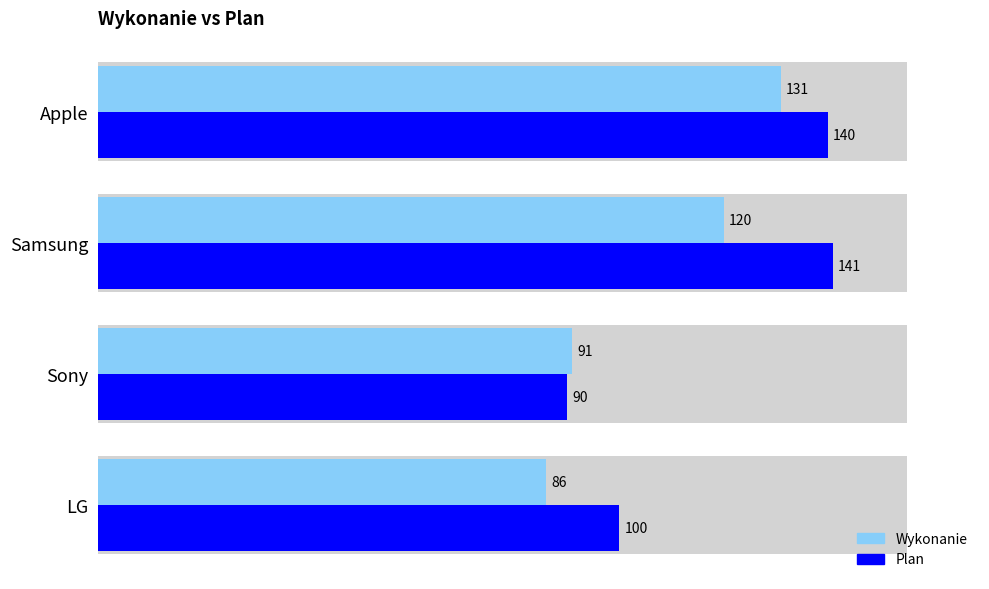

Is the value of Plan at Samsung greater than the value of Wykonanie at Apple?

Yes